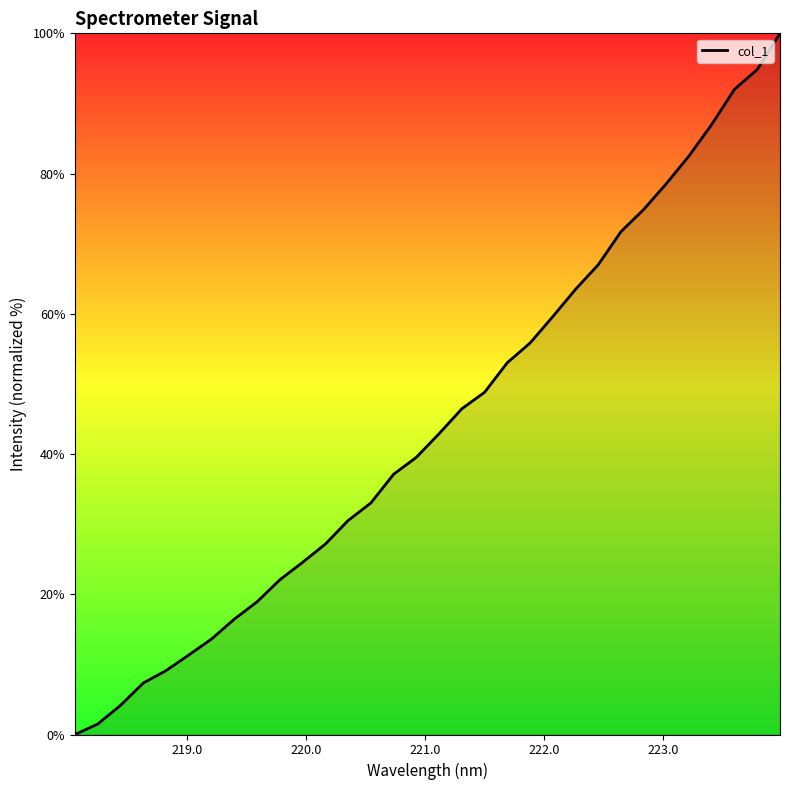

What is the greatest value displayed?

100.0